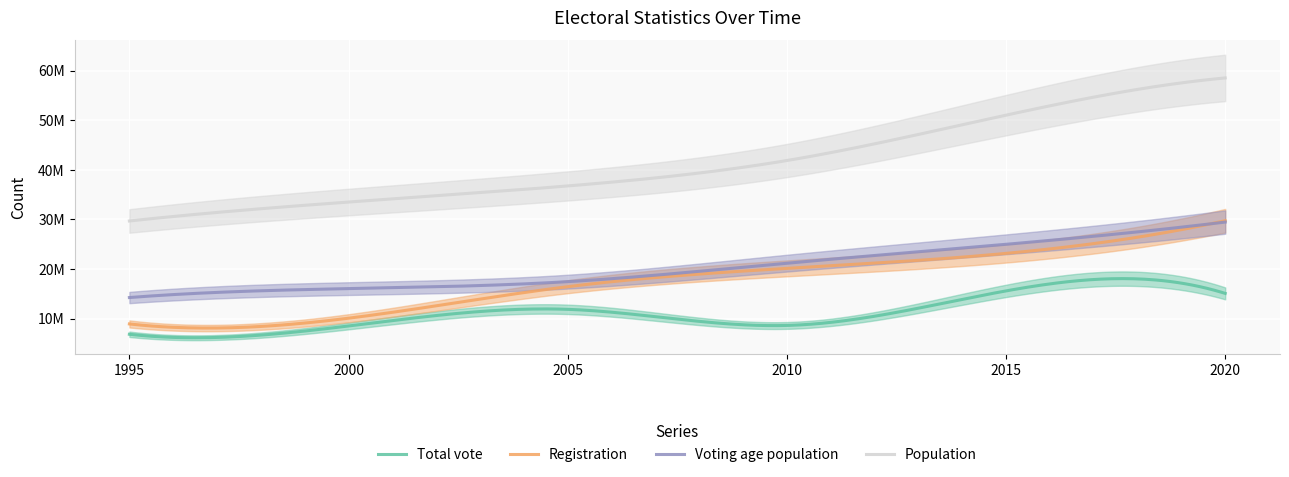

At which label is Population closest to 44126422?

2010